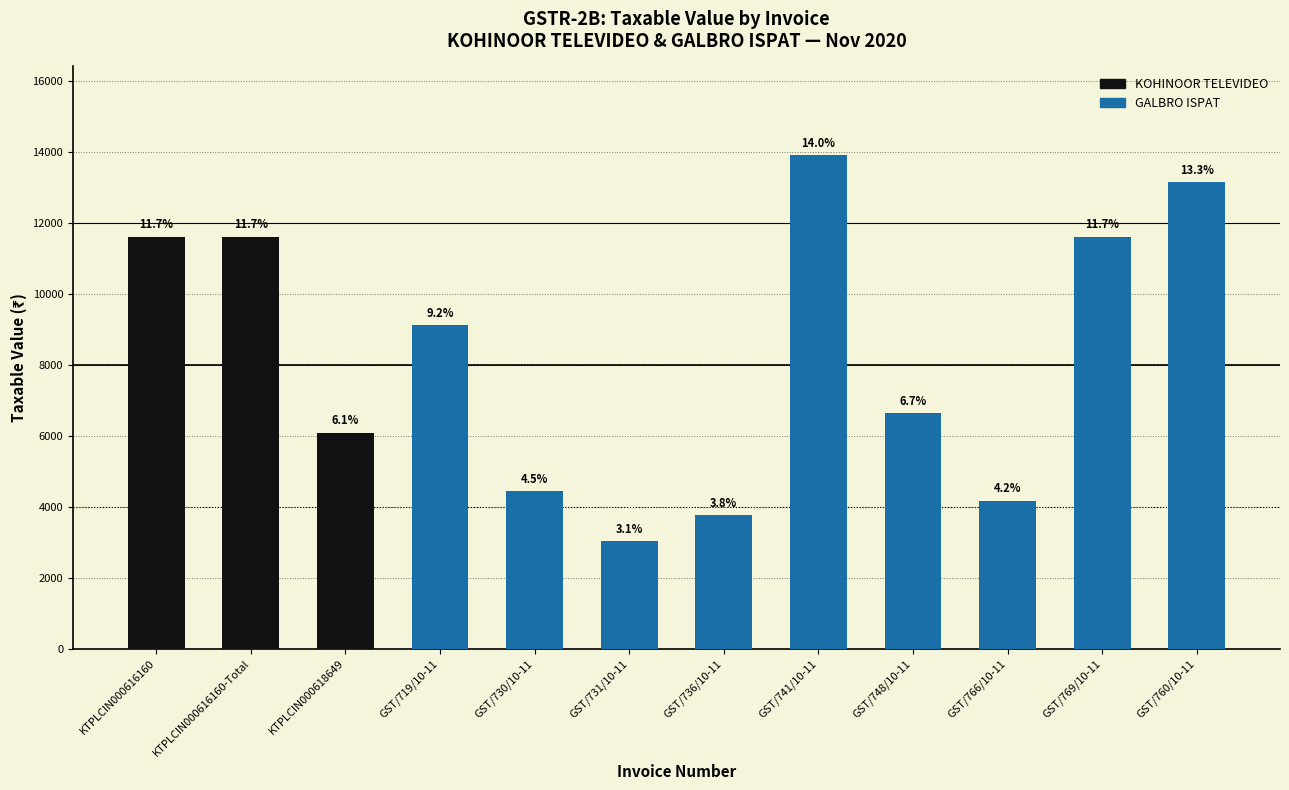

What is the average value?

8260